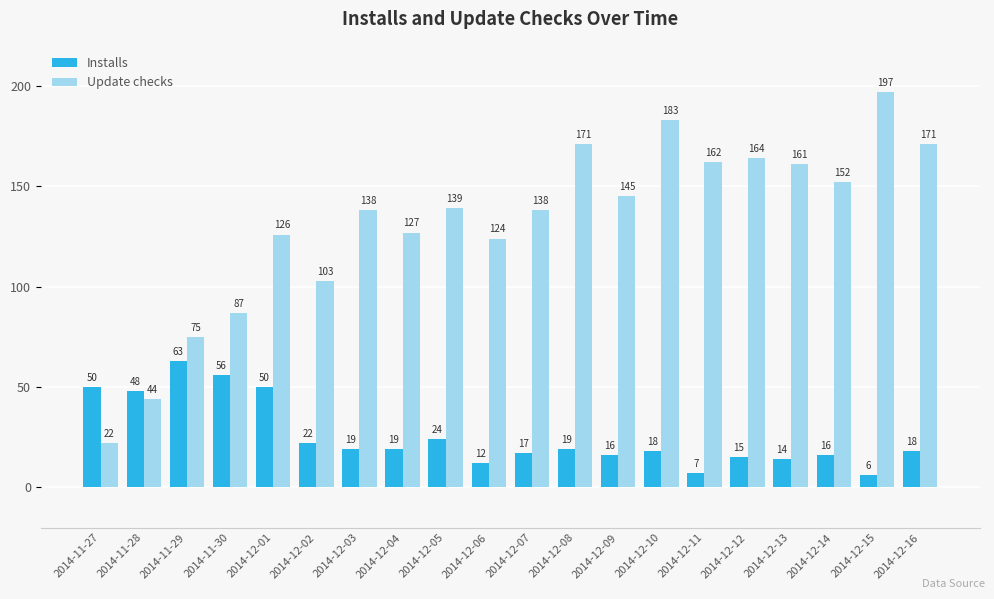

Is the value of Update checks at 2014-12-14 greater than the value of Installs at 2014-11-29?

Yes